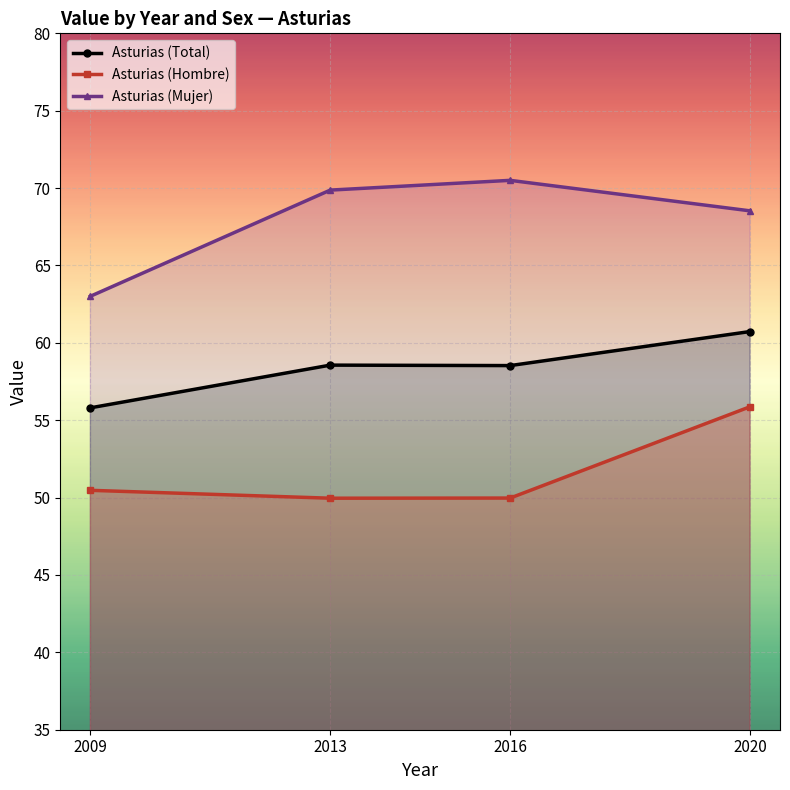

Reading left to right, what are all the values shown in this chart?

Asturias (Total): 2009=55.8	2013=58.6	2016=58.5	2020=60.7
Asturias (Hombre): 2009=50.5	2013=50.0	2016=50.0	2020=55.9
Asturias (Mujer): 2009=63.0	2013=69.9	2016=70.5	2020=68.5